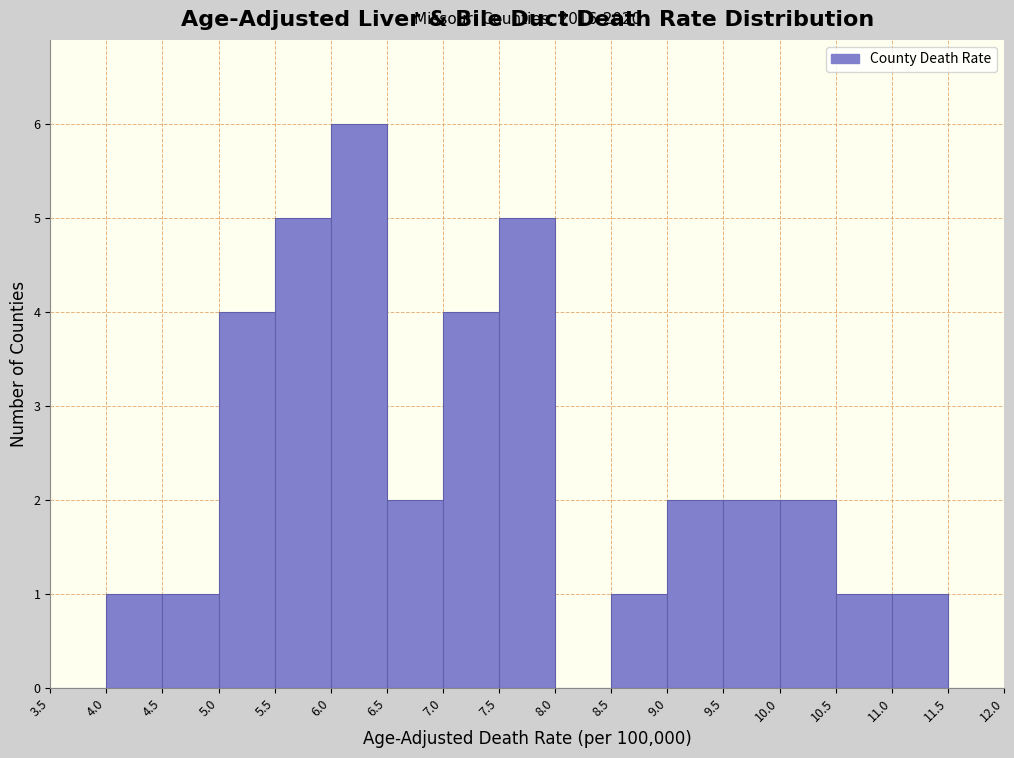

Over which range of the x-axis is the bar tallest?

6.0 to 6.5